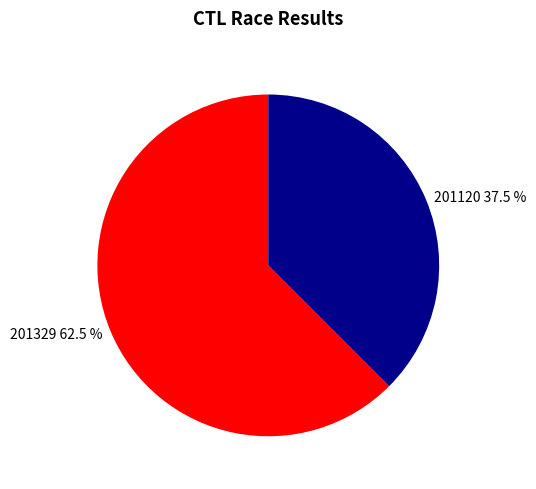

How many segments does this pie chart have?

2